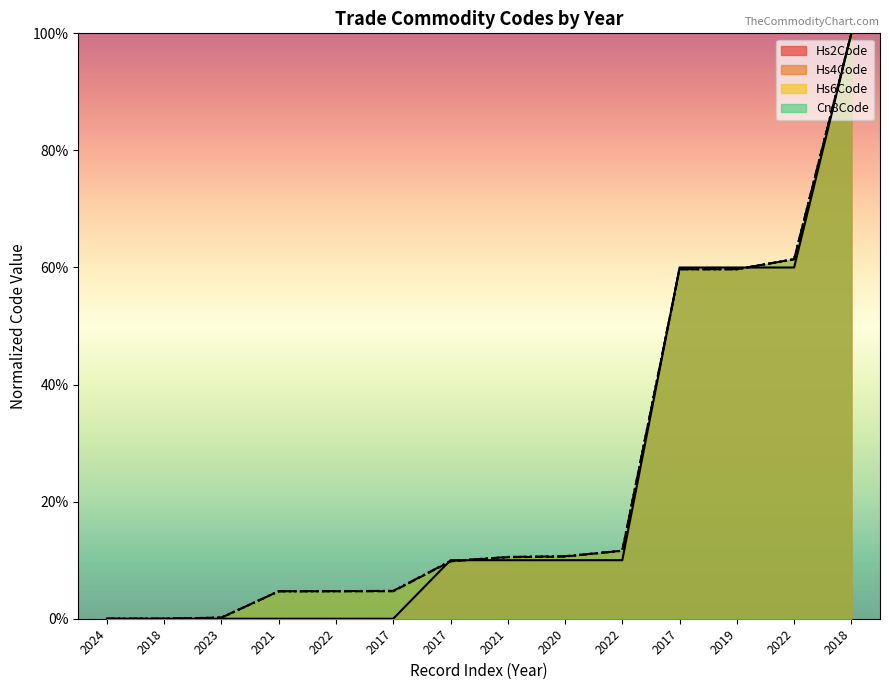

True or false: Hs2Code has more than 0 interior local peaks.

False